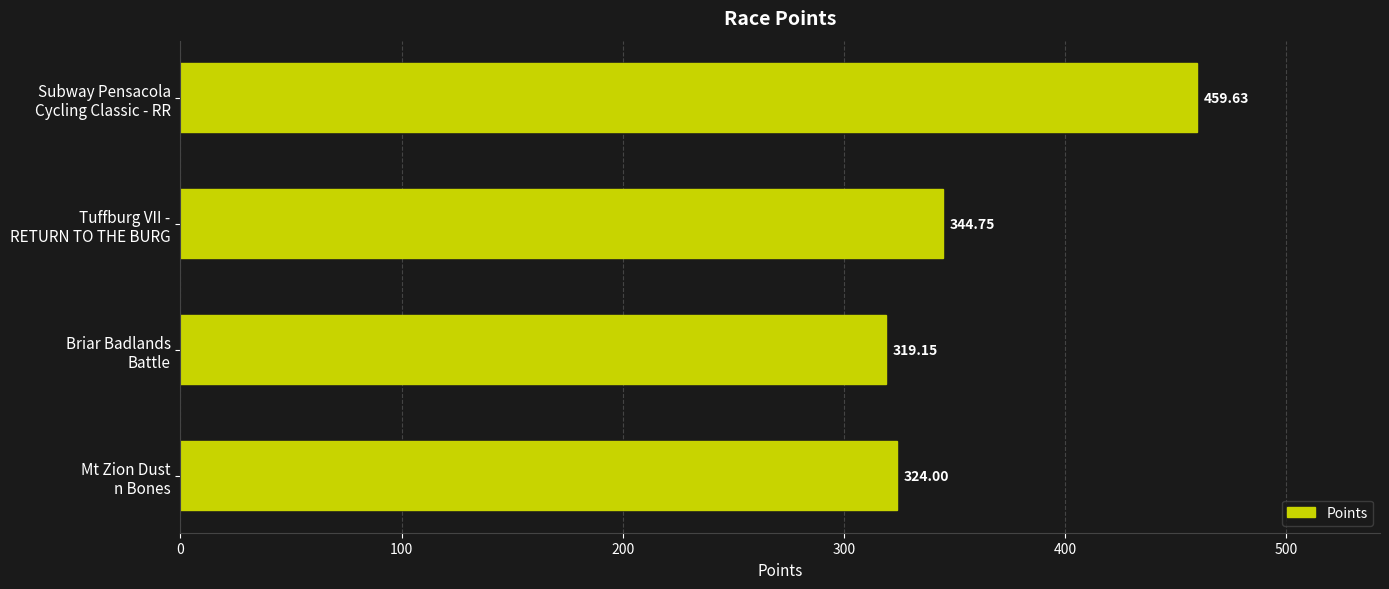

Count the number of data series in this chart.

1